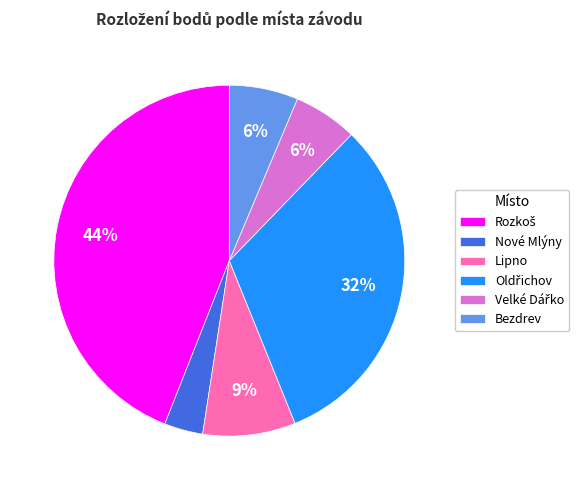

Is there any slice that represents more than half of the pie?

No